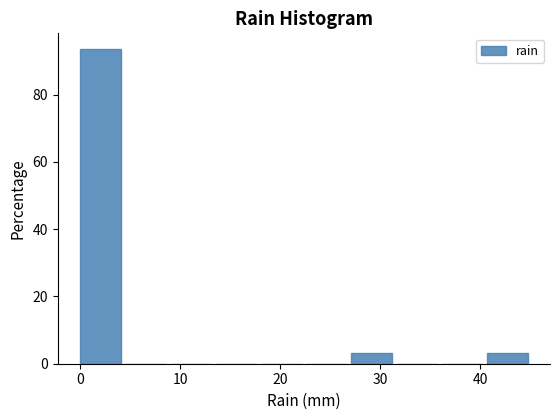

Reading left to right, transcribe this chart: for each bar, give the range it covers on the x-axis and its height. Neither the bar edges nor the heights are printed on the chart, so give them approximately, as read against the axes.

0 to 5: 94
5 to 9: 0
9 to 14: 0
14 to 18: 0
18 to 23: 0
23 to 27: 0
27 to 32: 4
32 to 36: 0
36 to 41: 0
41 to 45: 4